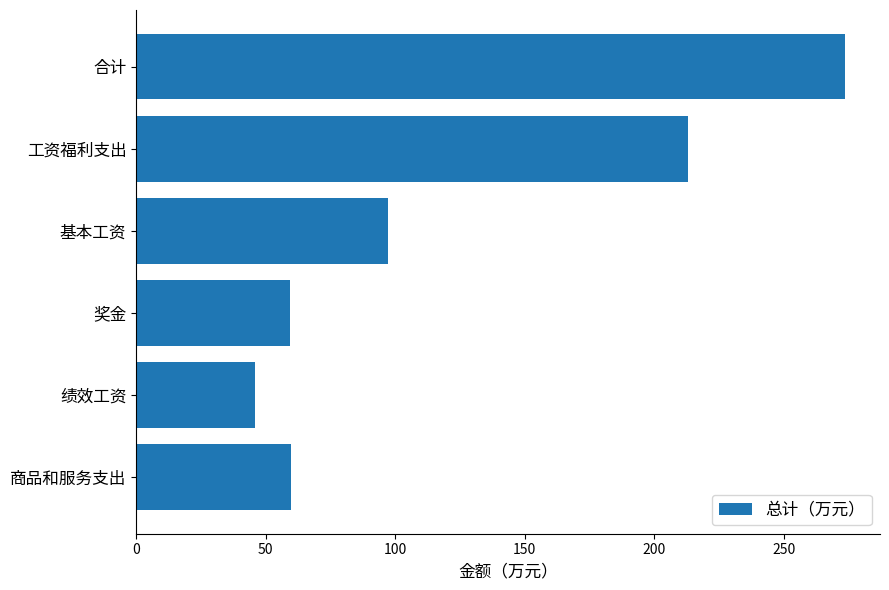

What is the average value?

124.8